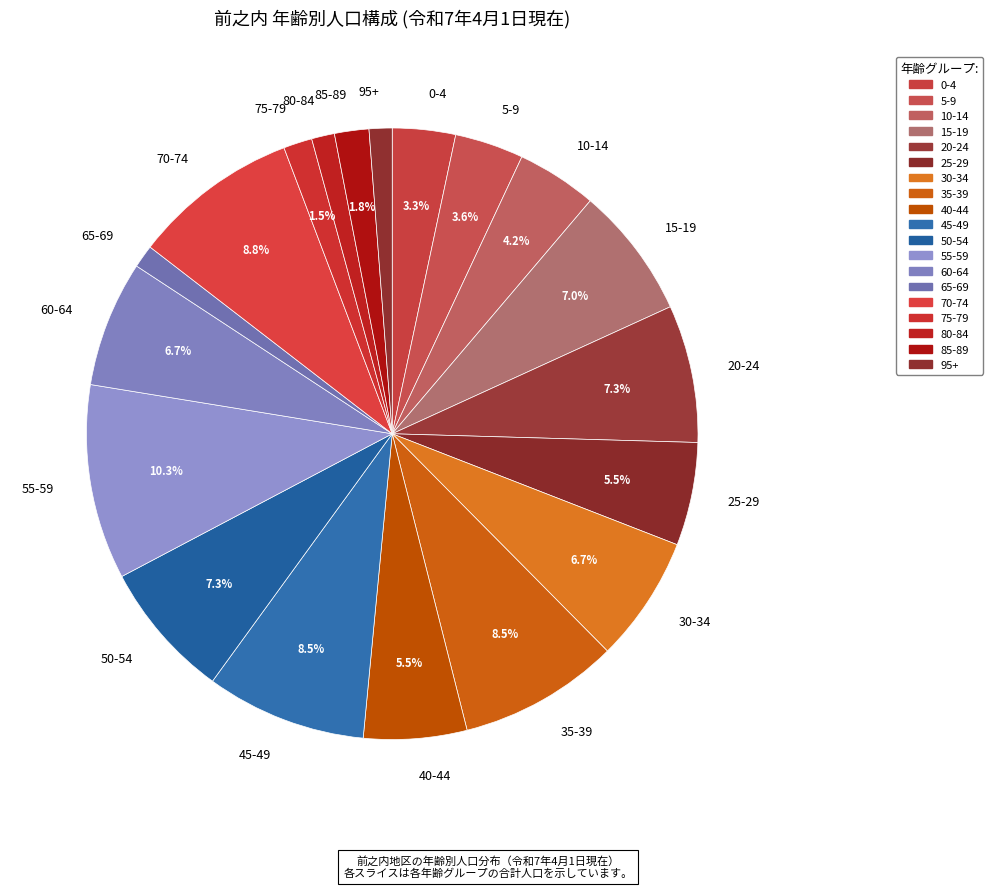

To the nearest percent, what portion does 55-59 represent?

10%